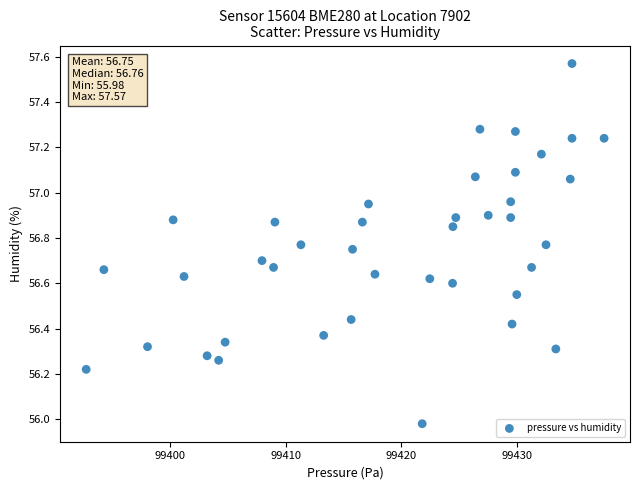

What is the range of Y values (max minus min)?

1.6